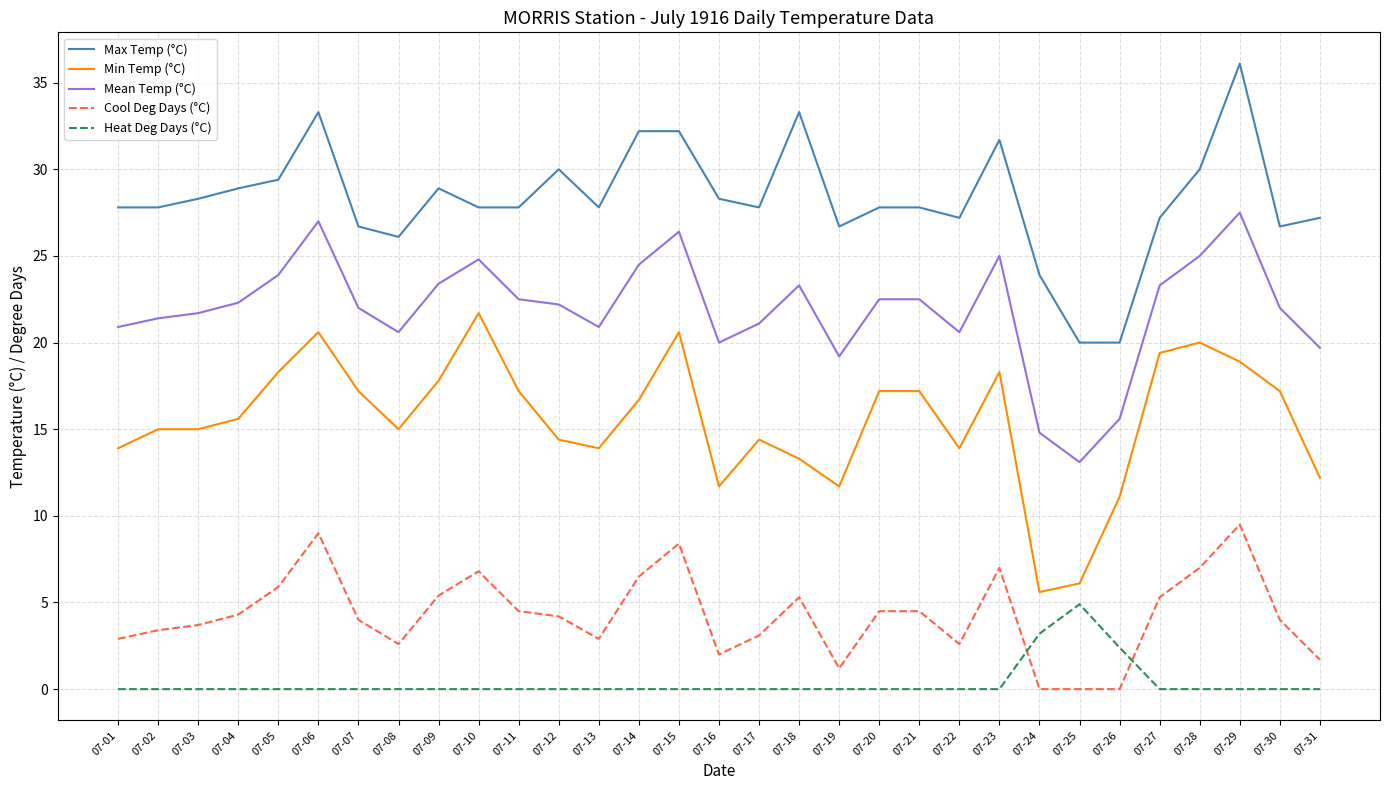

At which category is the sum across all series the highest?

07-29